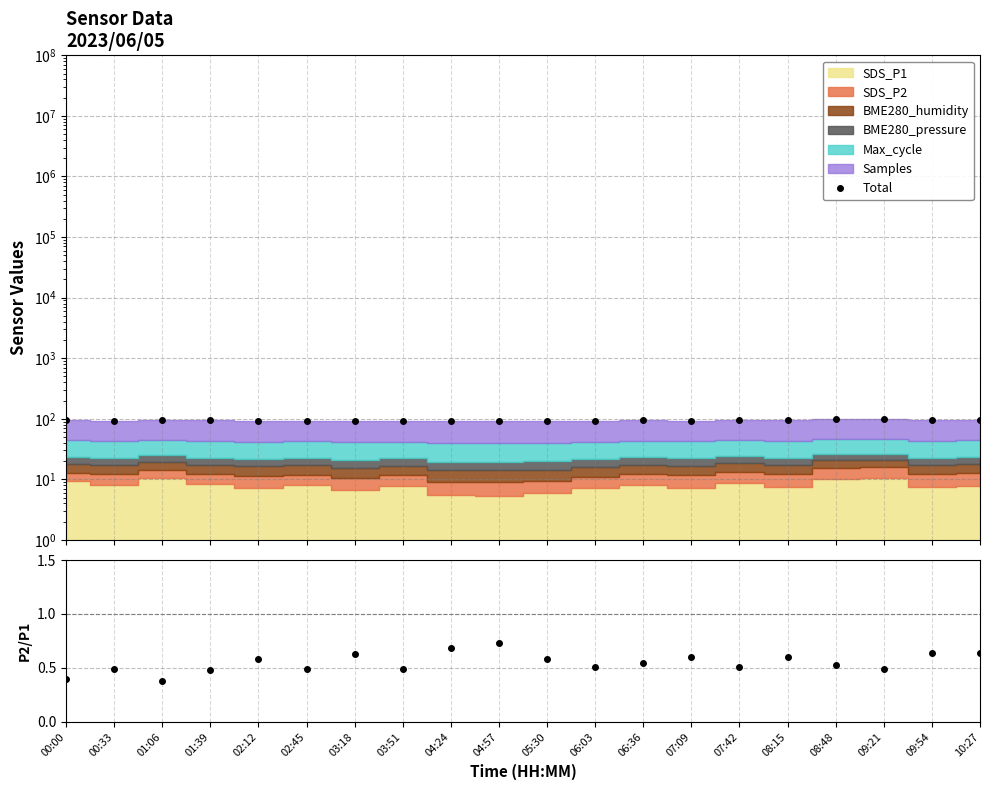

Reading right to left, what are all the values shown in this chart?

Total: 94.8	93.9	97.5	97.5	94.0	95.0	93.2	94.0	92.4	90.6	91.0	91.0	93.1	92.2	93.4	93.1	93.9	96.0	93.7	95.2
SDS_P2/SDS_P1: 0.6	0.6	0.5	0.5	0.6	0.5	0.6	0.5	0.5	0.6	0.7	0.7	0.5	0.6	0.5	0.6	0.5	0.4	0.5	0.4